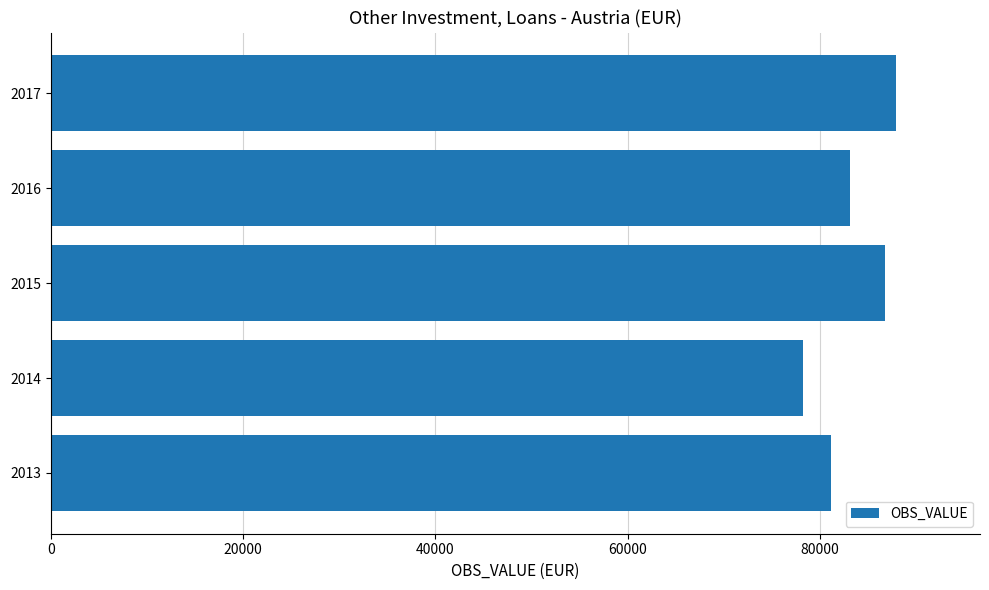

What is the difference between the maximum and second lowest values?

6717